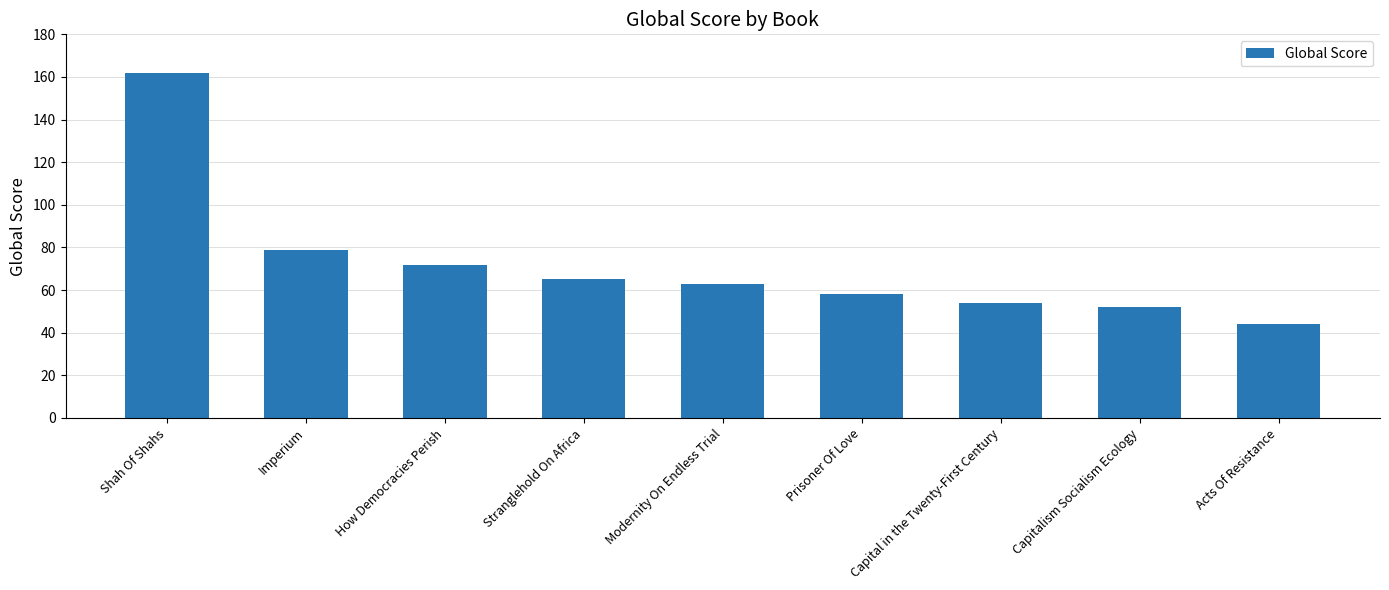

Which label corresponds to the smallest value in the chart?

Acts Of Resistance